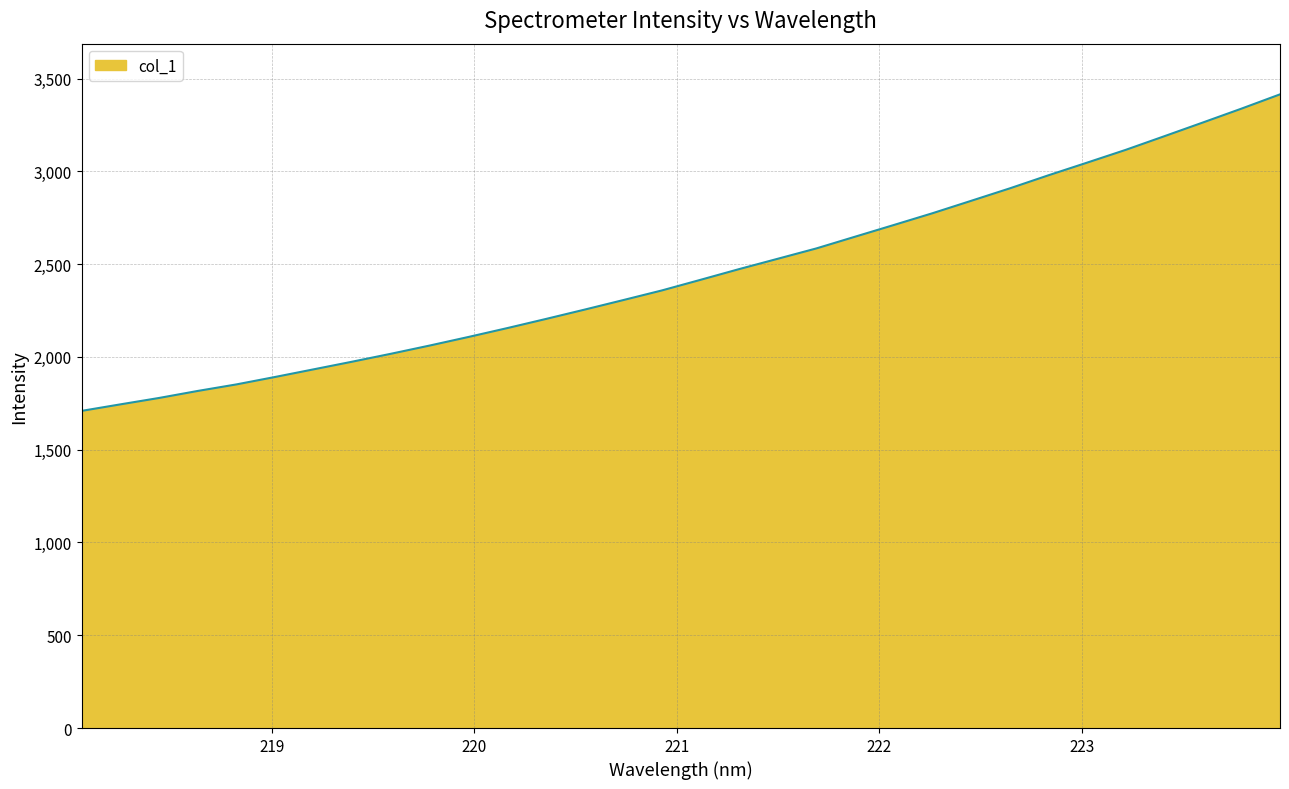

What is the minimum value shown in the chart?

1708.9